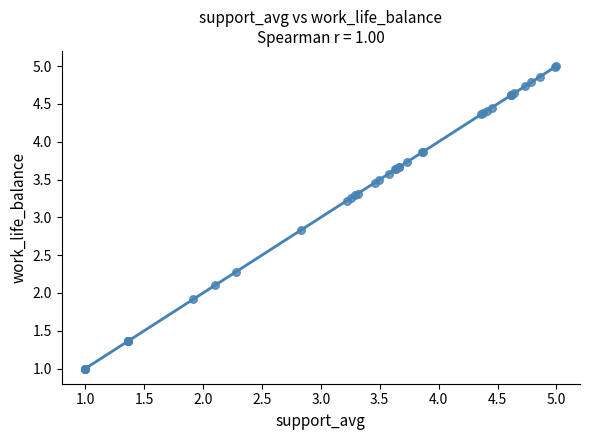

What Y value in the scatter plot is closest to 3?

2.8